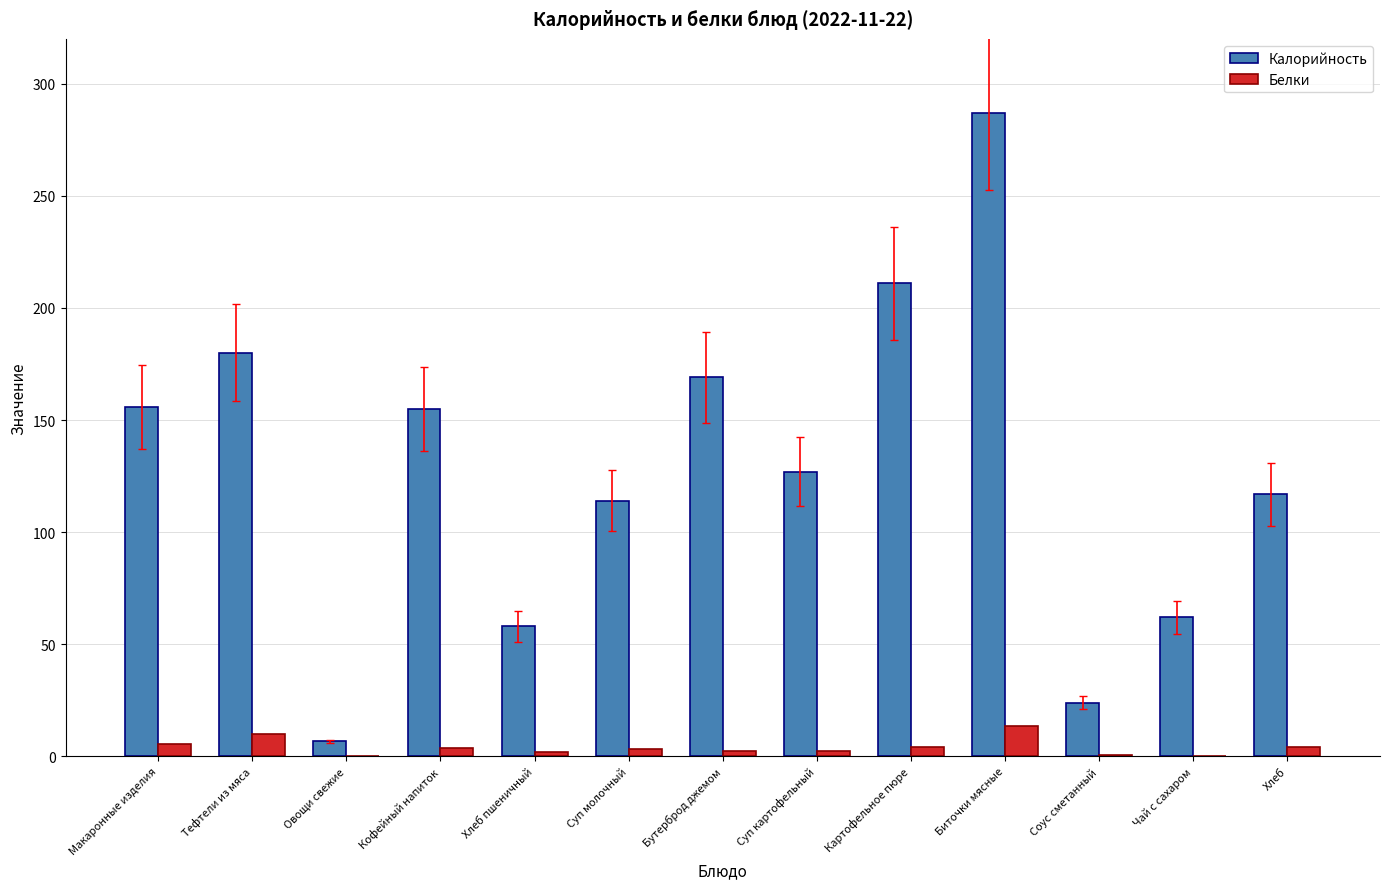

Between Макаронные изделия and Хлеб, which series saw the biggest shift?

Калорийность